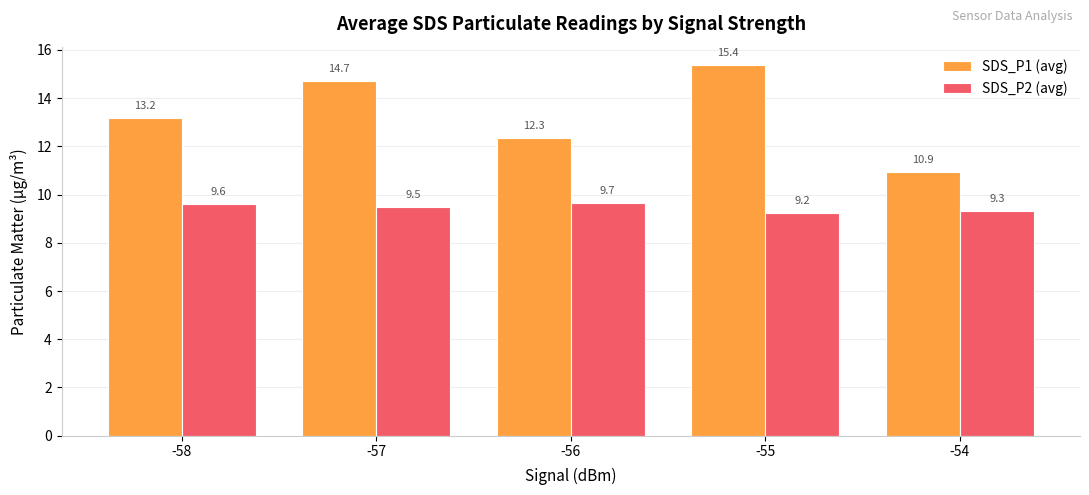

Where is SDS_P2 (avg) nearest to the value 9?

-55